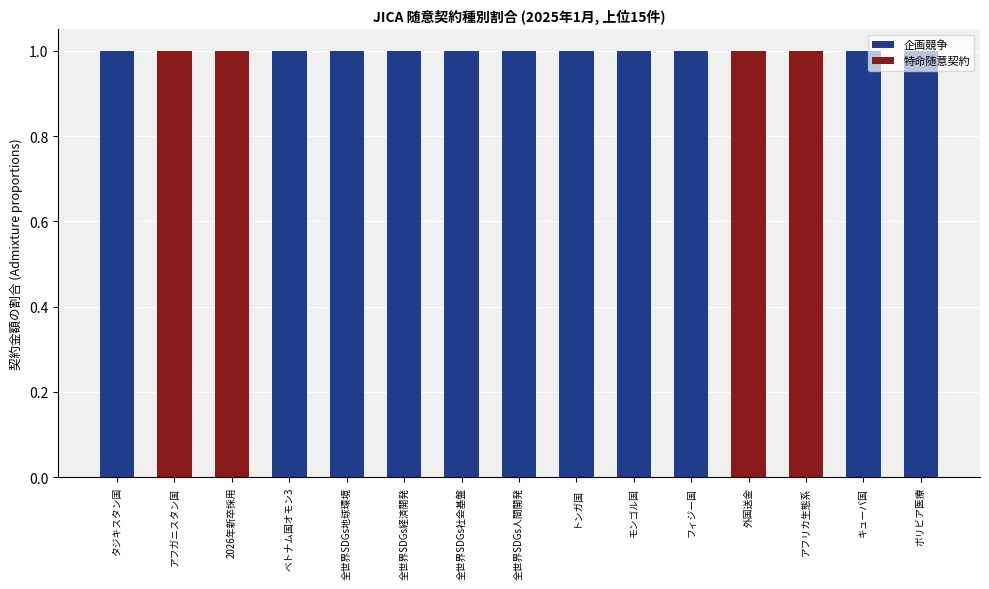

Is it true that 企画競争 equals 1 at 全世界SDGs地球環境?

True